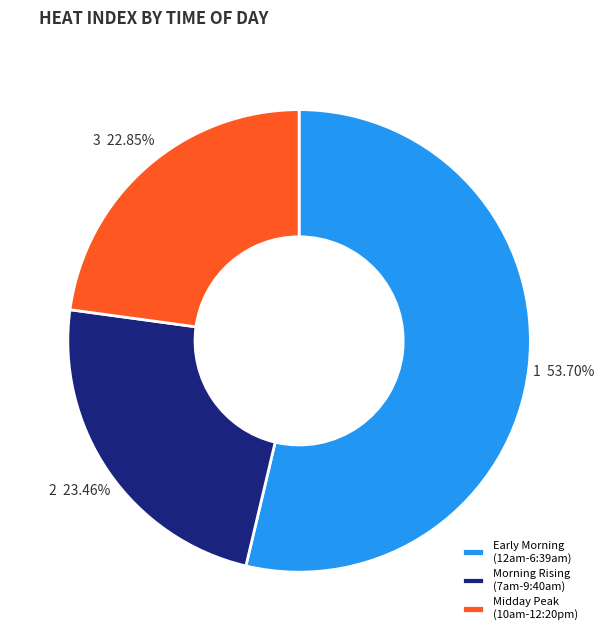

How many slices are in this pie chart?

3